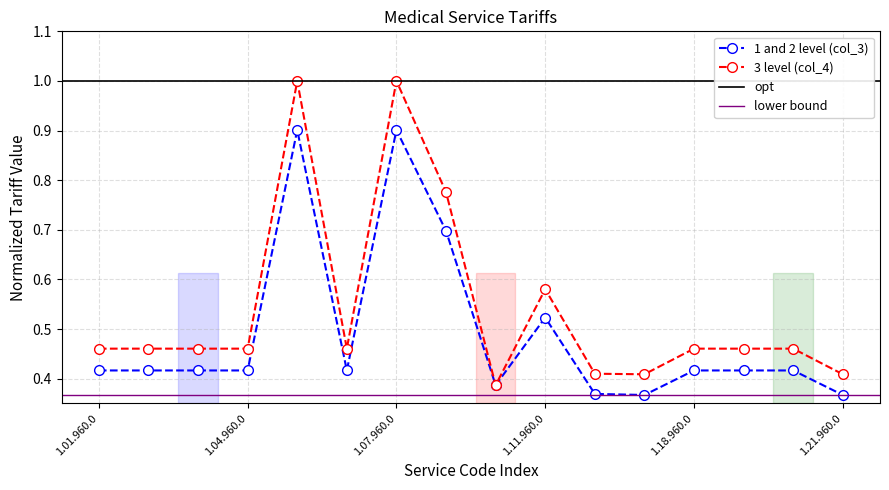

Where is the first local maximum for 3 level (col_4)?

1.05.960.0